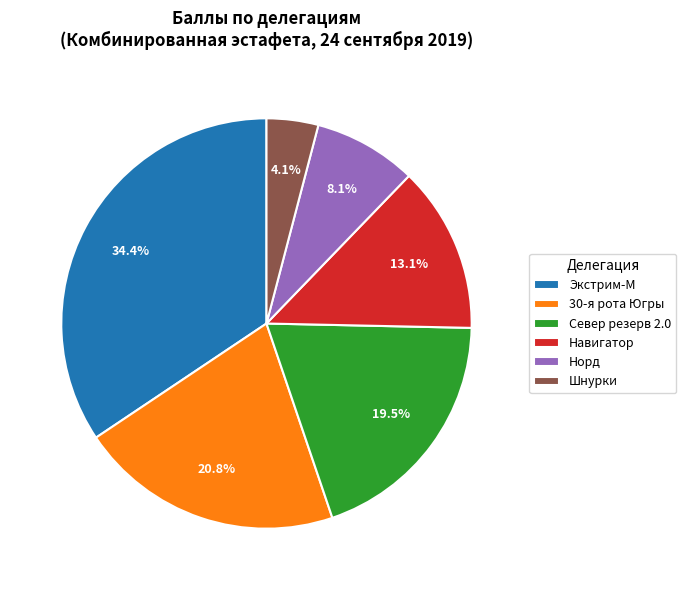

To the nearest percent, what percentage of the pie is Норд?

8%